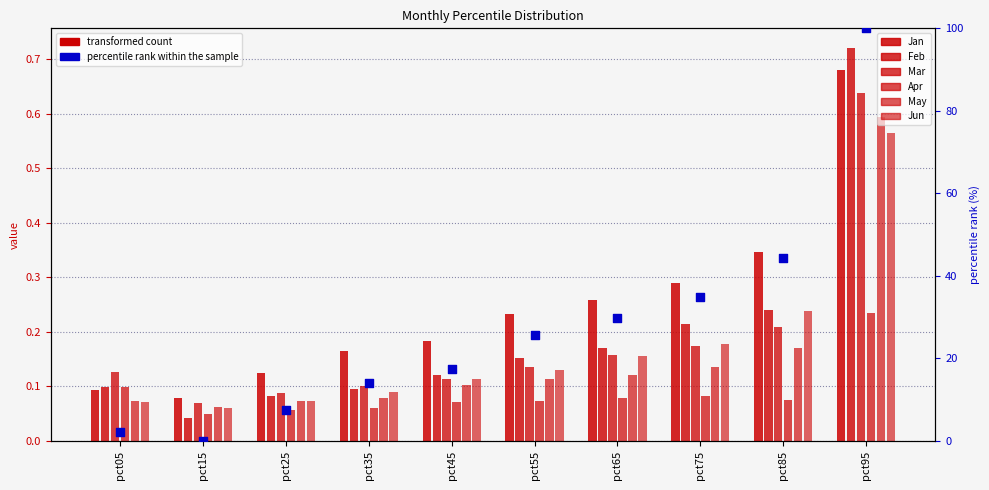

At how many categories does at least one series exceed 0?

10